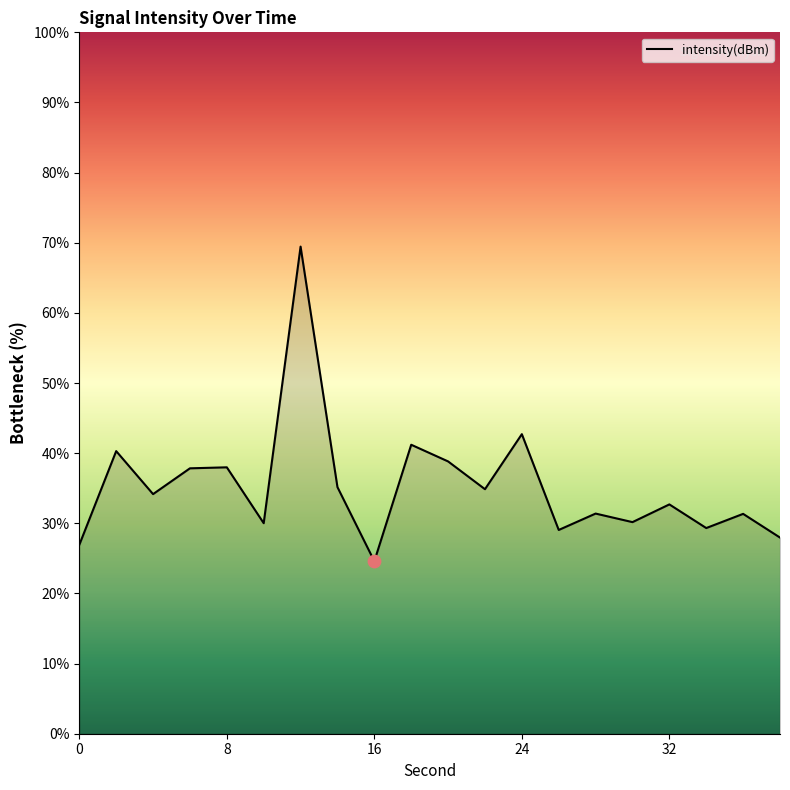

What is the greatest value displayed?

69.4